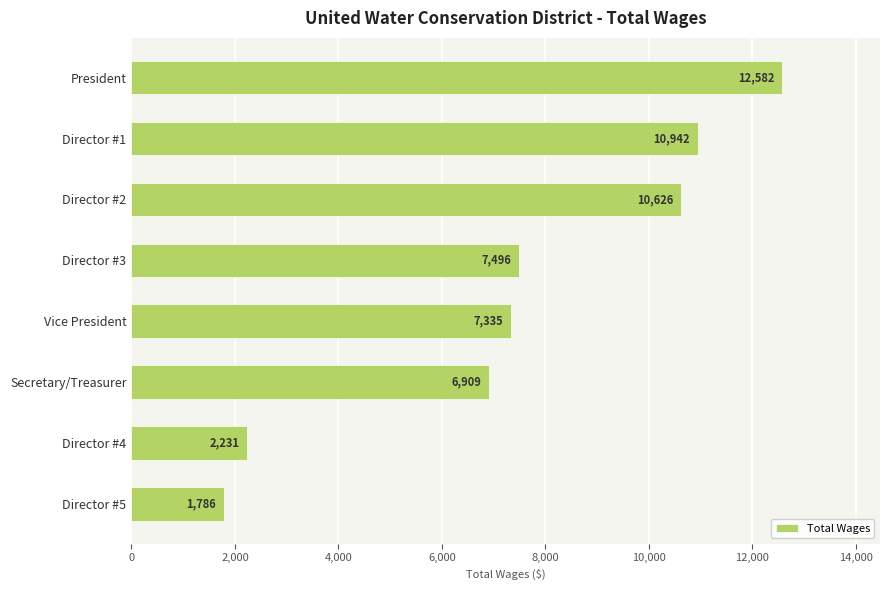

What is the difference between the second highest and minimum values?

9156